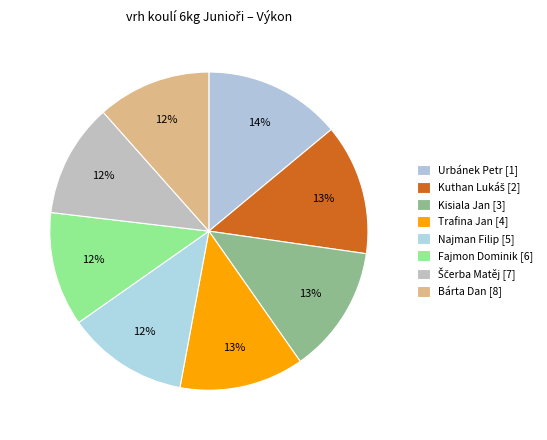

Rank the categories by value from lowest to highest.

Bárta Dan [8], Ščerba Matěj [7], Fajmon Dominik [6], Najman Filip [5], Trafina Jan [4], Kisiala Jan [3], Kuthan Lukáš [2], Urbánek Petr [1]